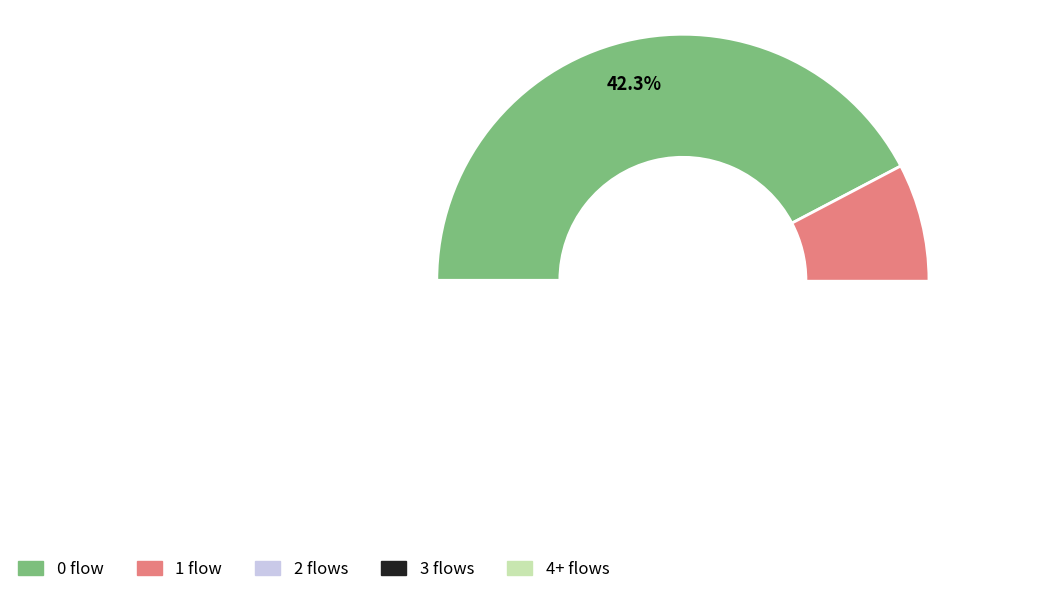

True or false: 20 accounts for 13% of the total.

False